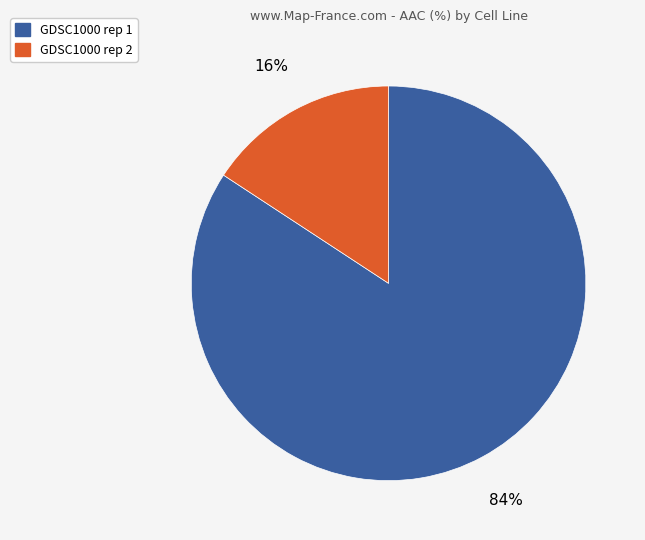

Do GDSC1000 rep 1 and GDSC1000 rep 2 together represent more than half of the pie?

Yes